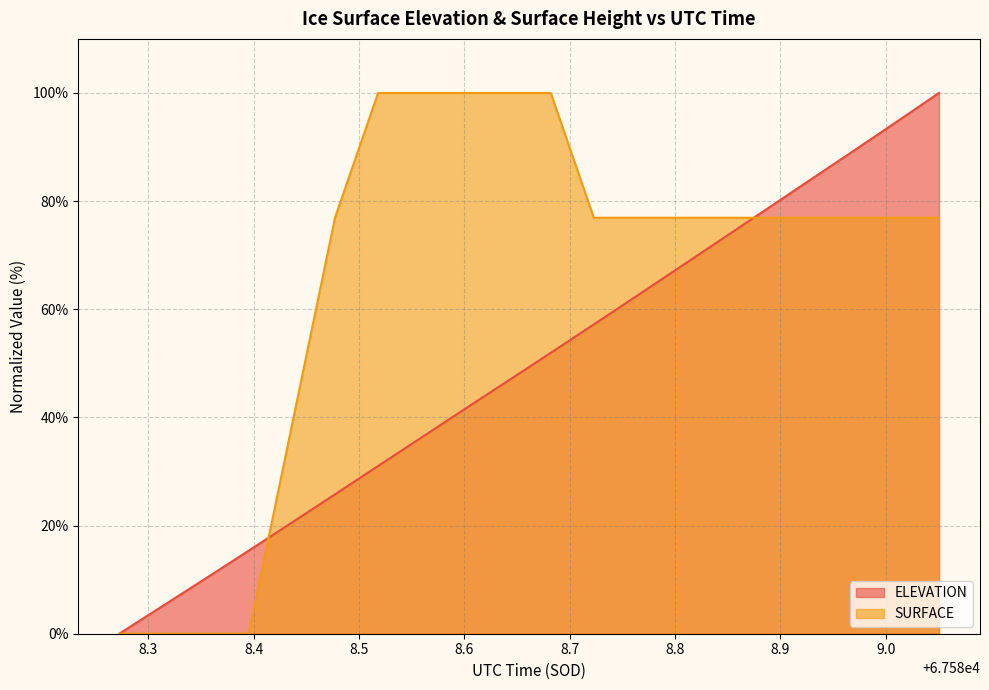

How many lines are shown in the chart?

2